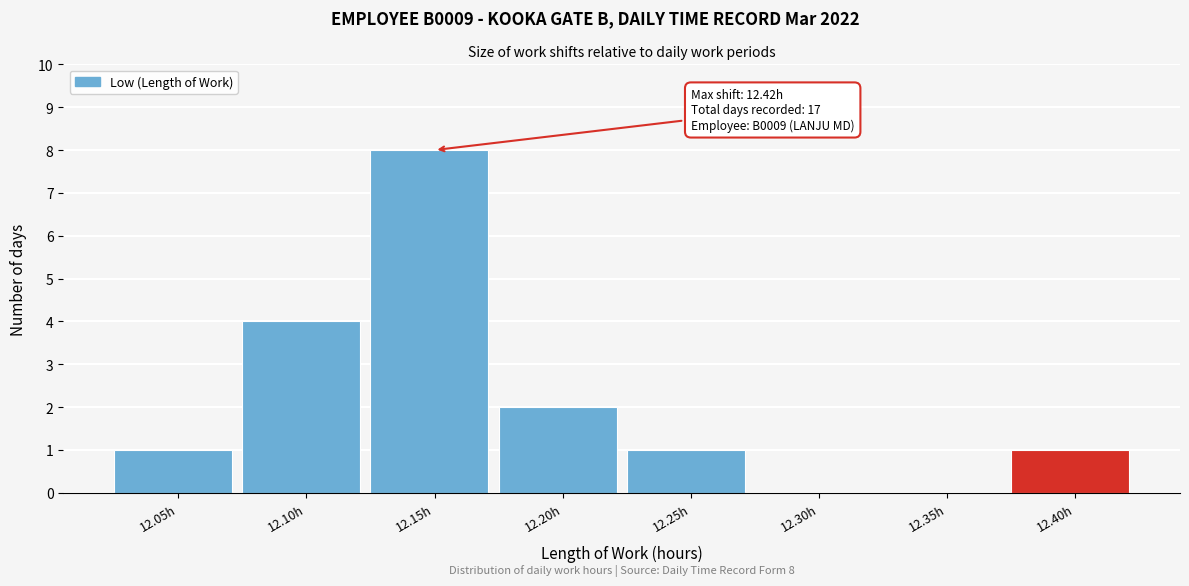

Reading left to right, extract all data points from this chart.

12.05h=1	12.10h=4	12.15h=8	12.20h=2	12.25h=1	12.30h=0	12.35h=0	12.40h=1